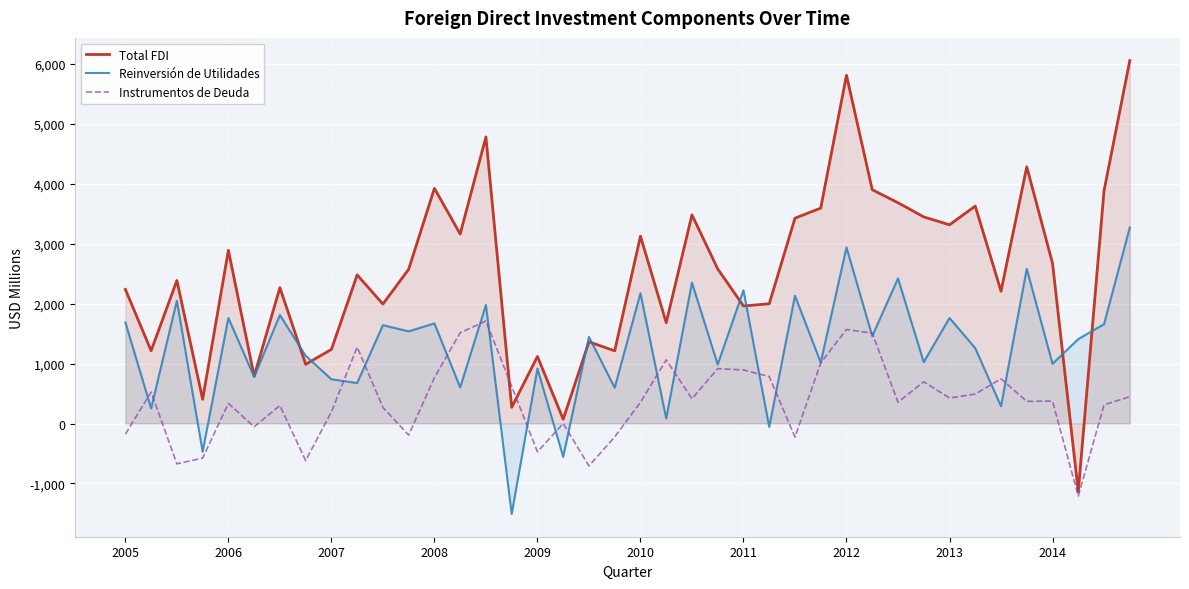

How many lines are shown in the chart?

3